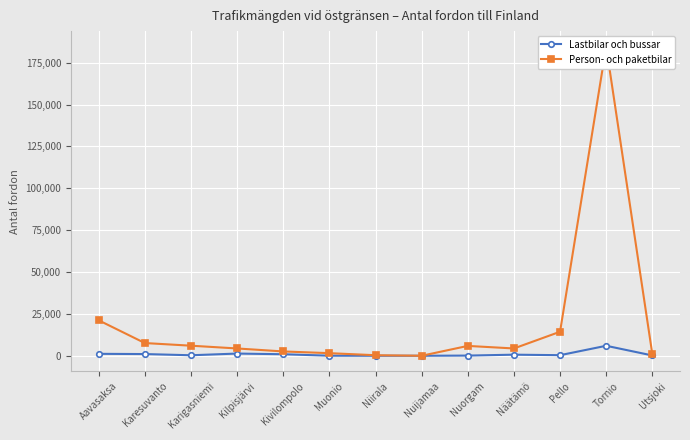

Does the chart display data point markers on the line(s)?

Yes